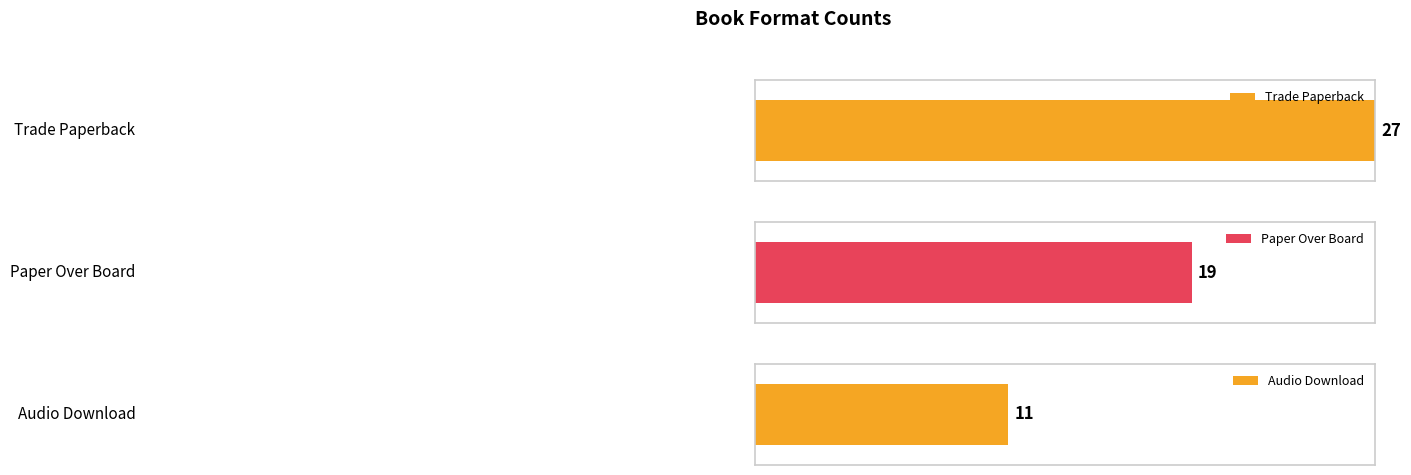

At which label does the data first exceed 10?

Trade Paperback